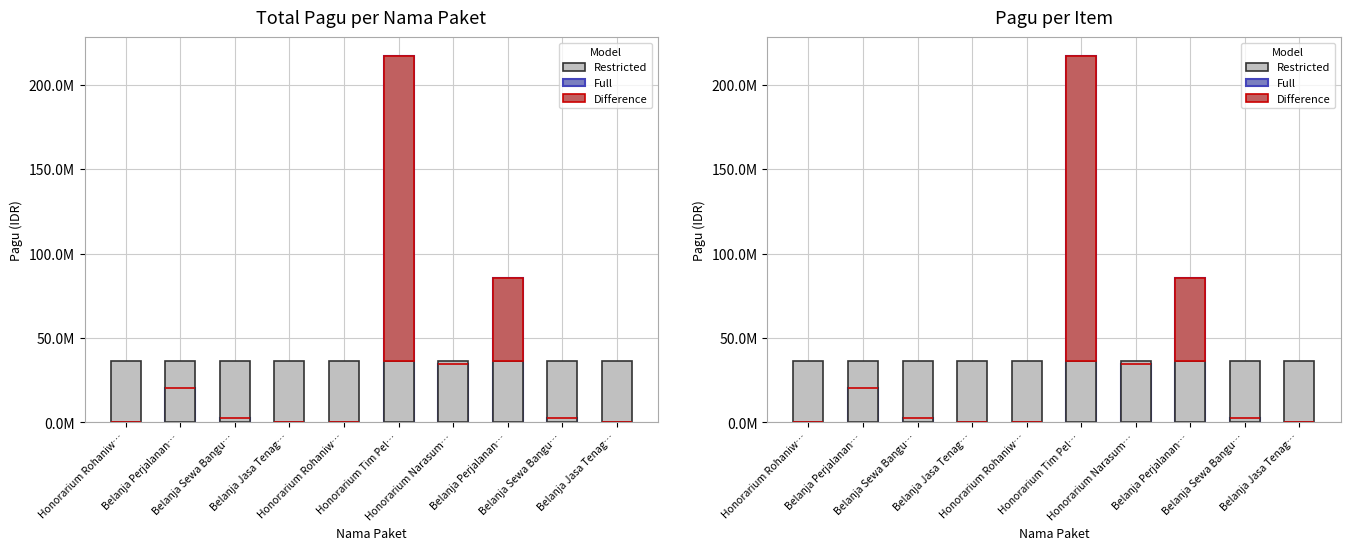

List the series in order of their peak value, lowest first.

Restricted, Difference, Full